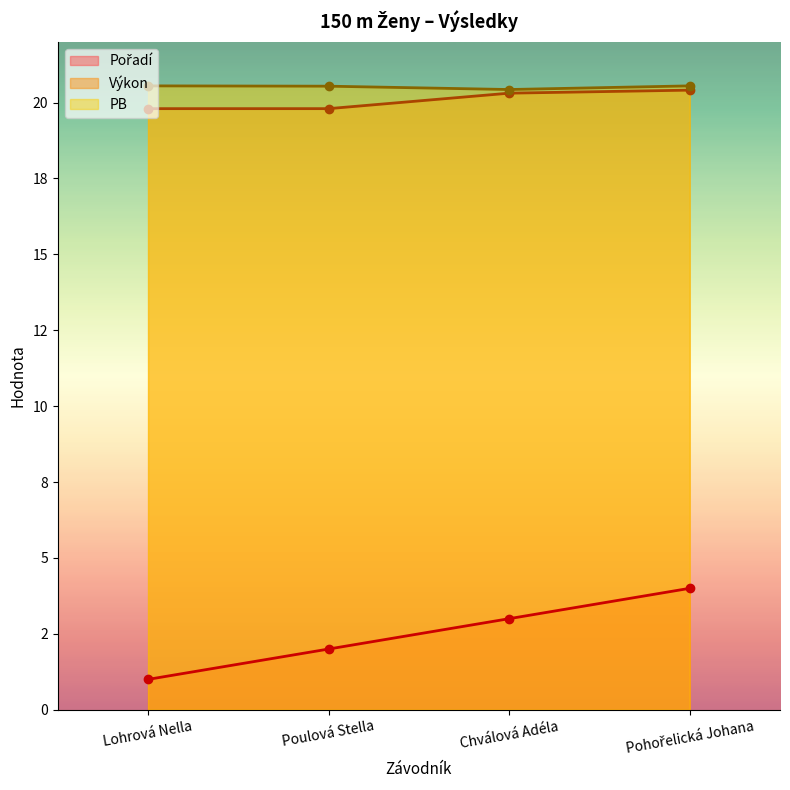

What is the average value of the Výkon series?

20.1